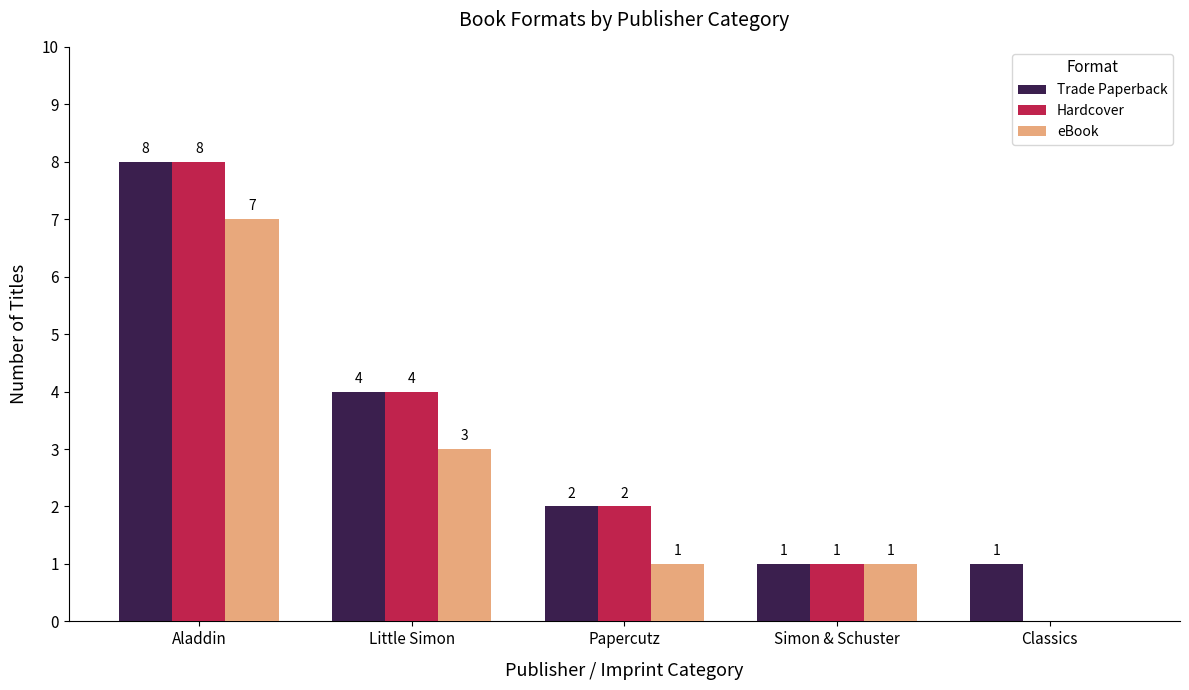

At which label is eBook closest to 3?

Little Simon